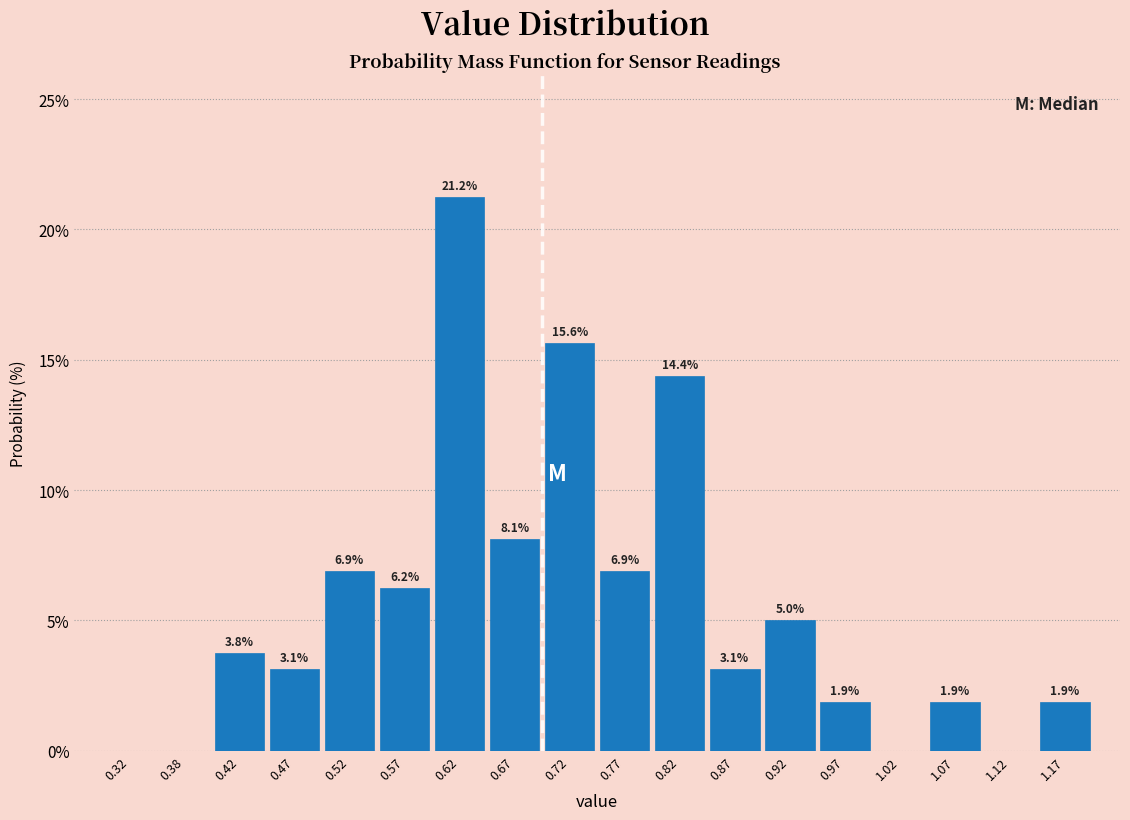

Over which range of the x-axis is the bar tallest?

0.60 to 0.65